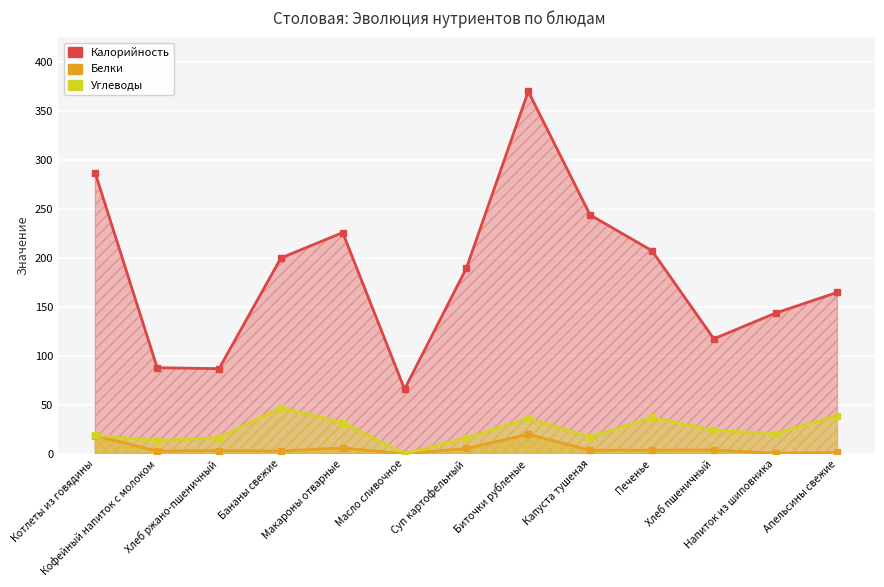

At which label does Углеводы first exceed 20?

Бананы свежие